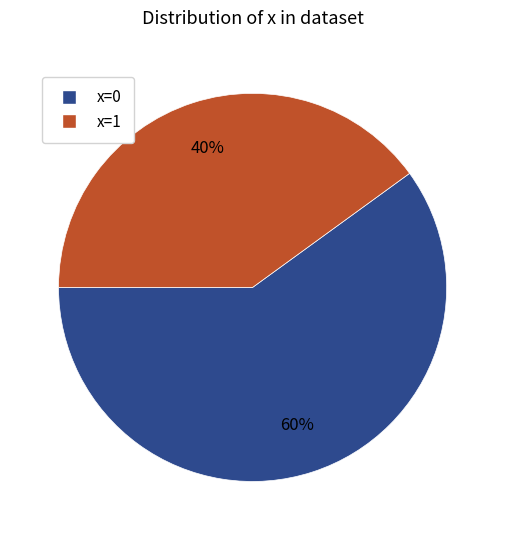

To the nearest percent, what is the combined percentage of x=1 and x=0?

100%